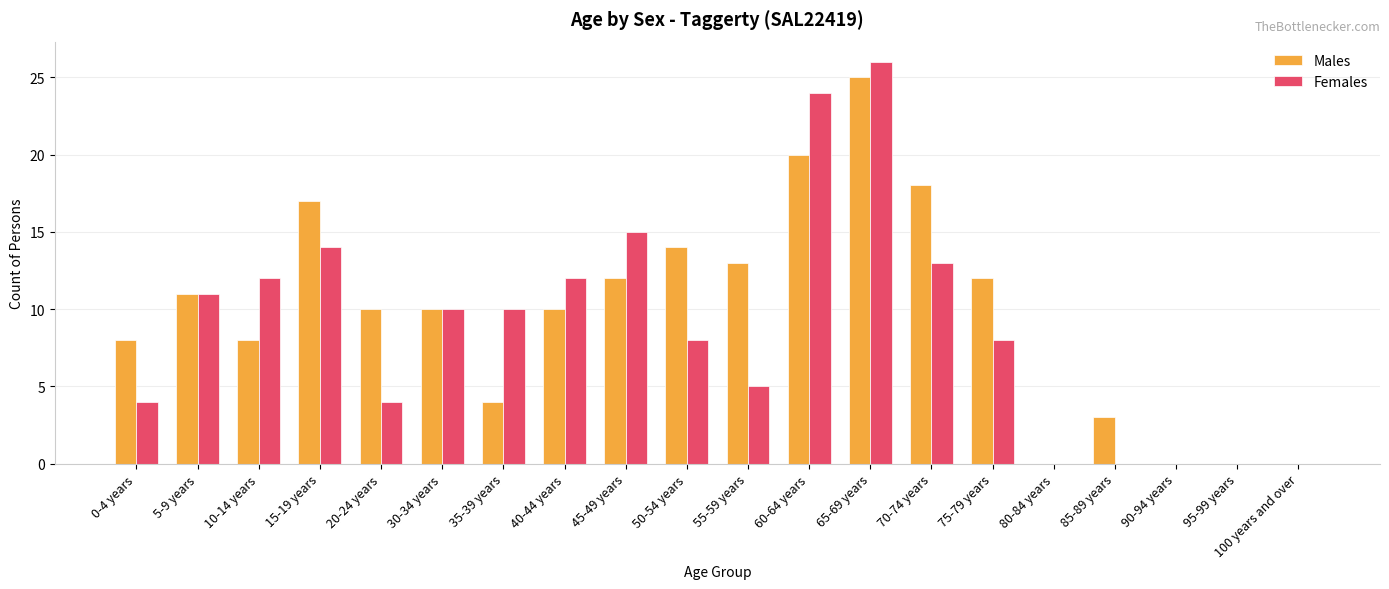

Reading left to right, what are all the values shown in this chart?

Males: 8	11	8	17	10	10	4	10	12	14	13	20	25	18	12	0	3	0	0	0
Females: 4	11	12	14	4	10	10	12	15	8	5	24	26	13	8	0	0	0	0	0